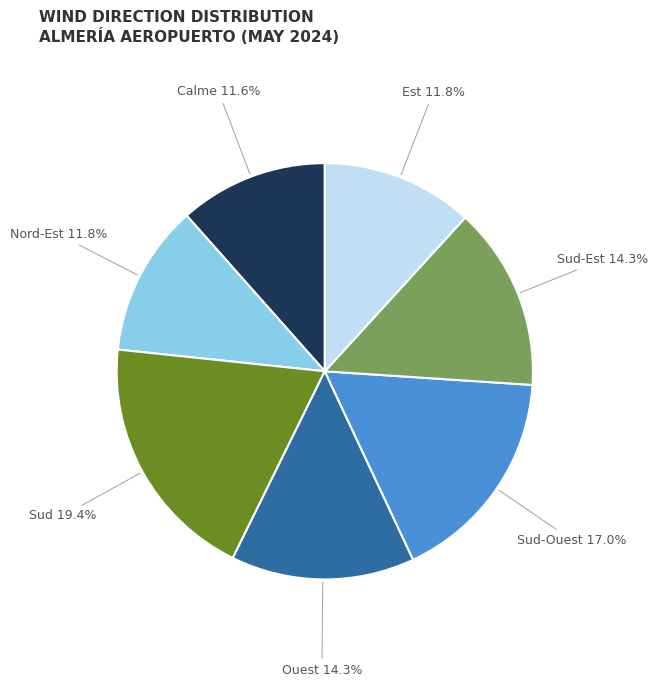

Is there any slice that represents more than half of the pie?

No